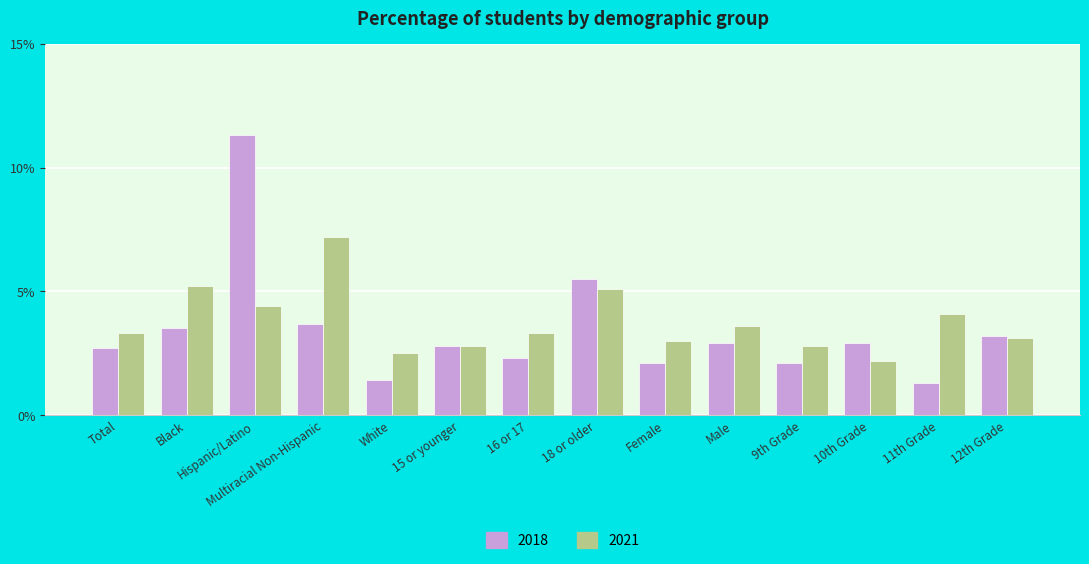

Between Black and 11th Grade, which series saw the biggest shift?

2018